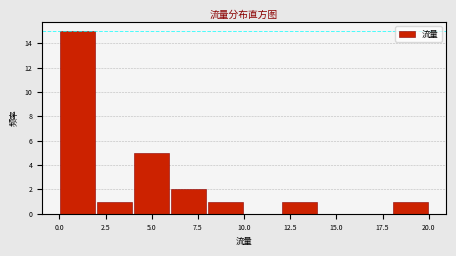

What is the height of the bar covering 6 to 8 on the x-axis? The values are not printed on the chart, so give them approximately, as read against the axis.

2